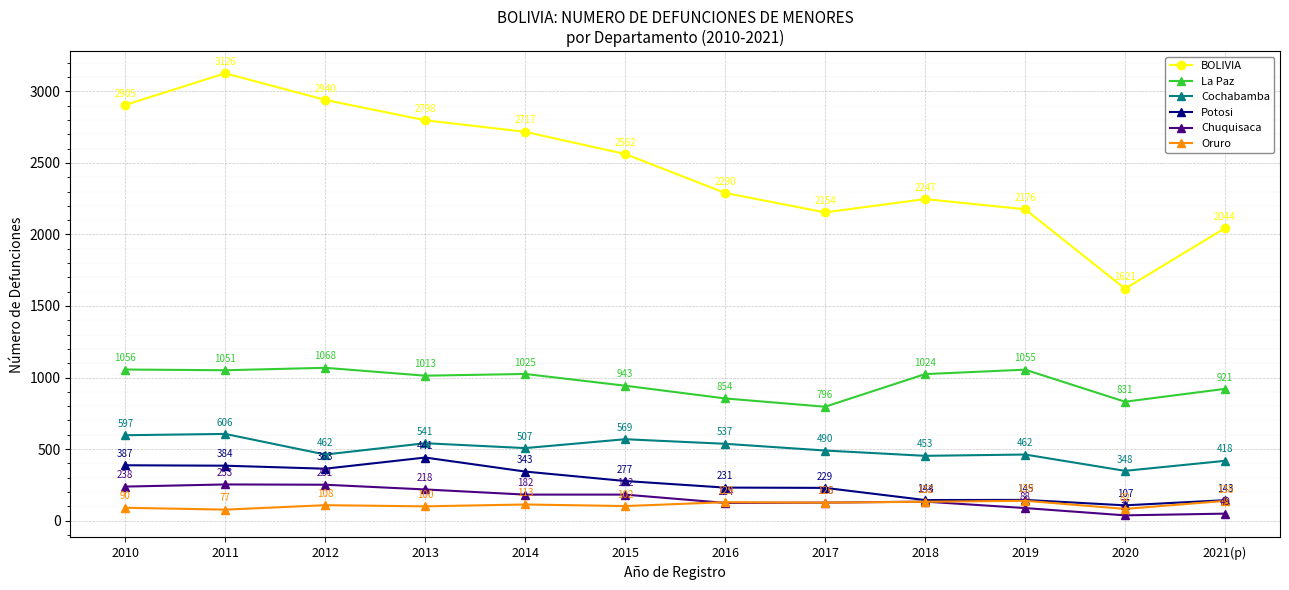

What is the difference between the highest and lowest values at 2021(p)?

1995